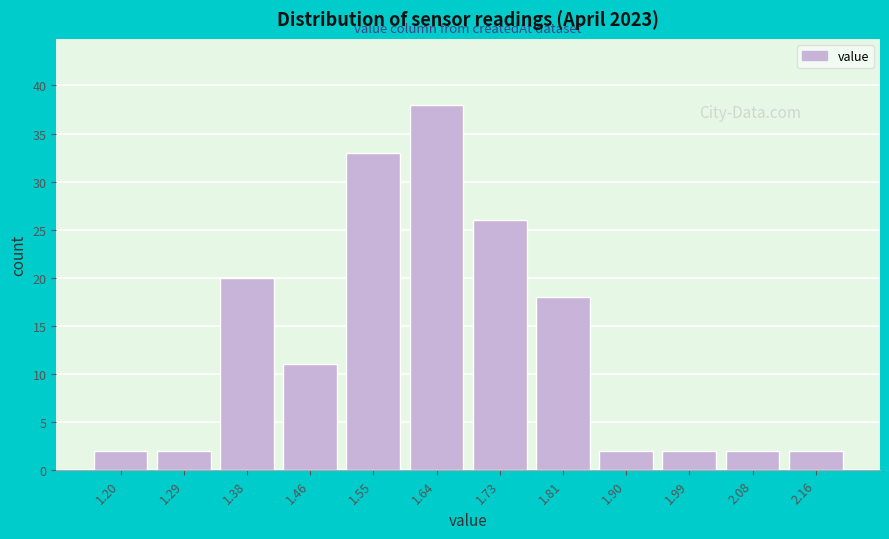

Reading left to right, list all the values displayed in this chart.

1.20=2	1.29=2	1.38=20	1.46=11	1.55=33	1.64=38	1.73=26	1.81=18	1.90=2	1.99=2	2.08=2	2.16=2